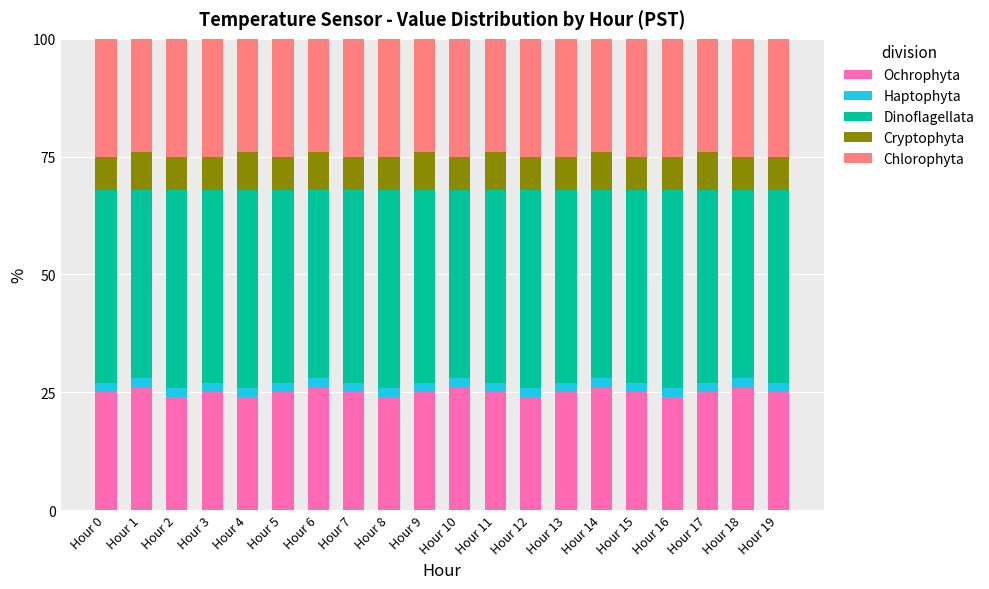

The value of Ochrophyta at Hour 6 is 26. True or false?

True